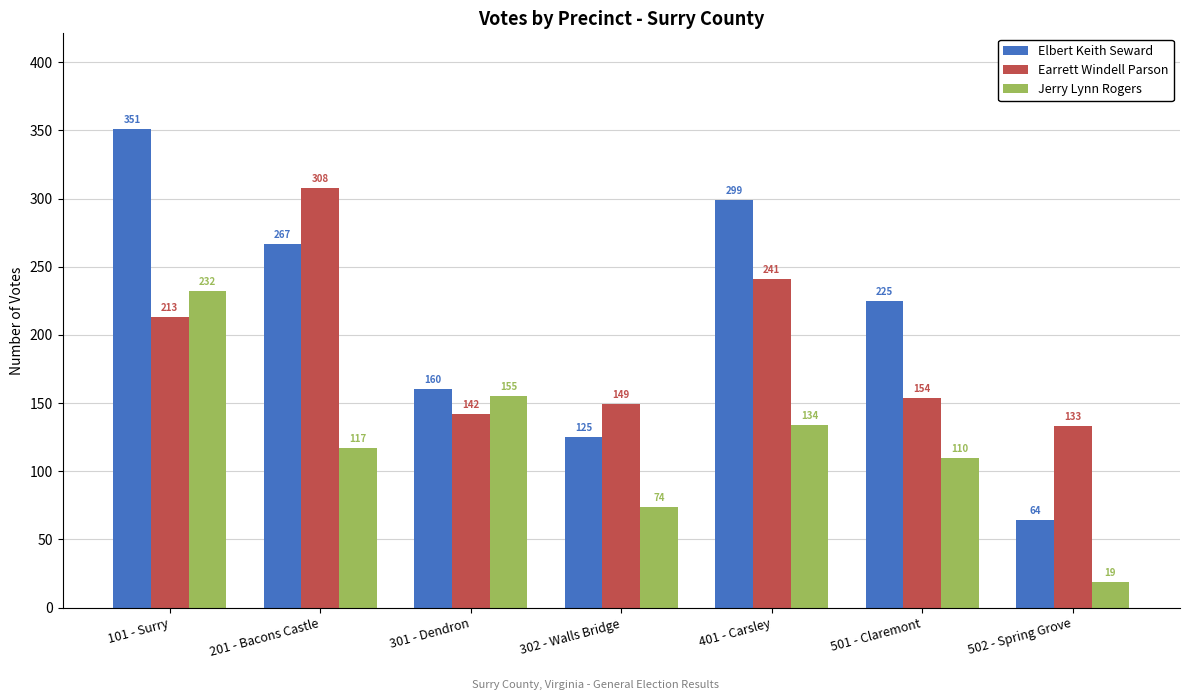

Reading left to right, transcribe all the data shown in this chart.

Elbert Keith Seward: 351	267	160	125	299	225	64
Earrett Windell Parson: 213	308	142	149	241	154	133
Jerry Lynn Rogers: 232	117	155	74	134	110	19